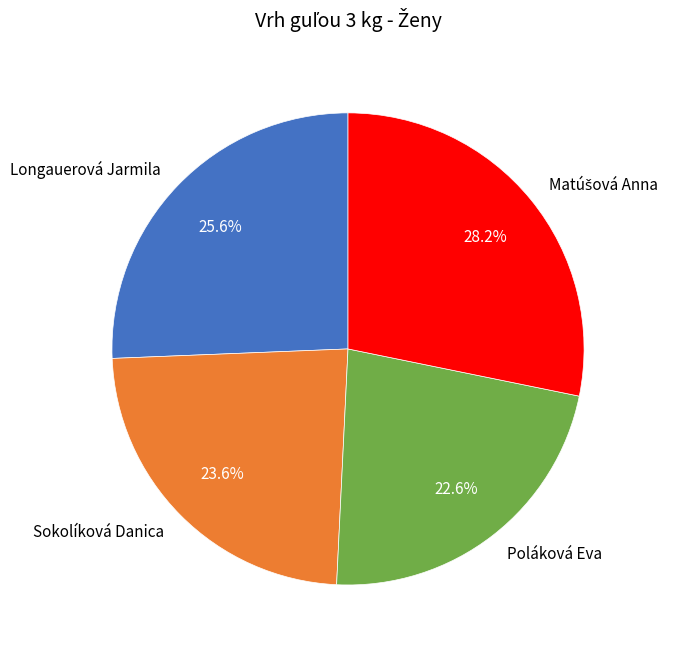

What is the smallest slice in the pie chart?

Poláková Eva